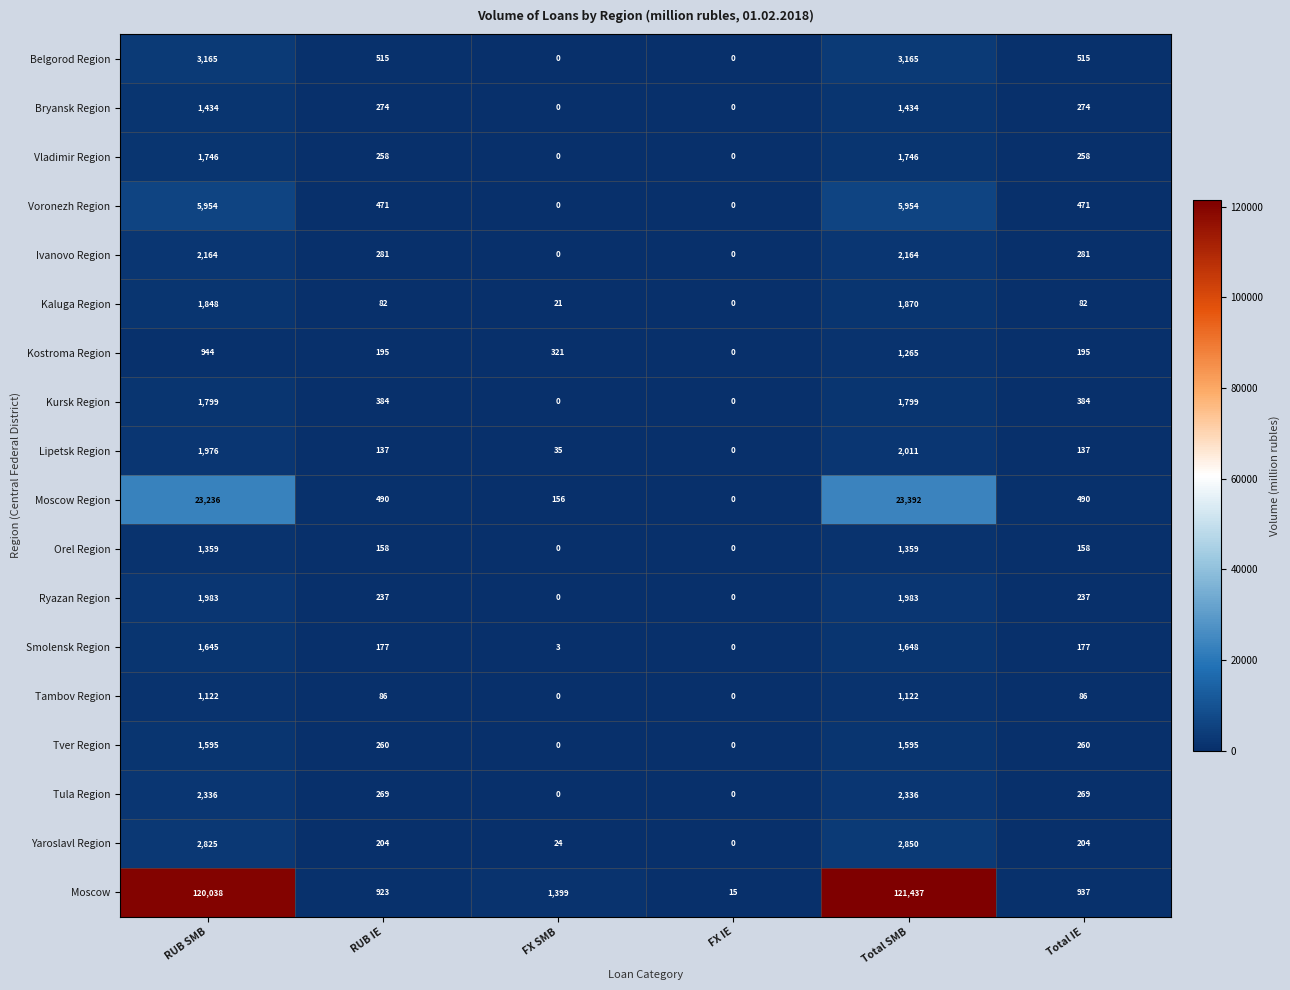

True or false: Voronezh Region has a value of 471 at RUB IE.

True